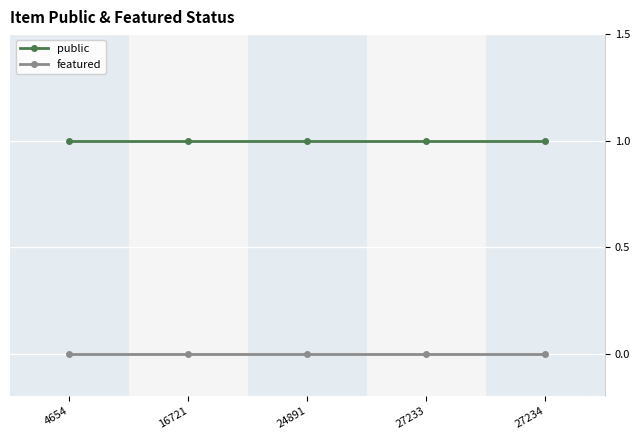

Does the chart display data point markers on the line(s)?

Yes